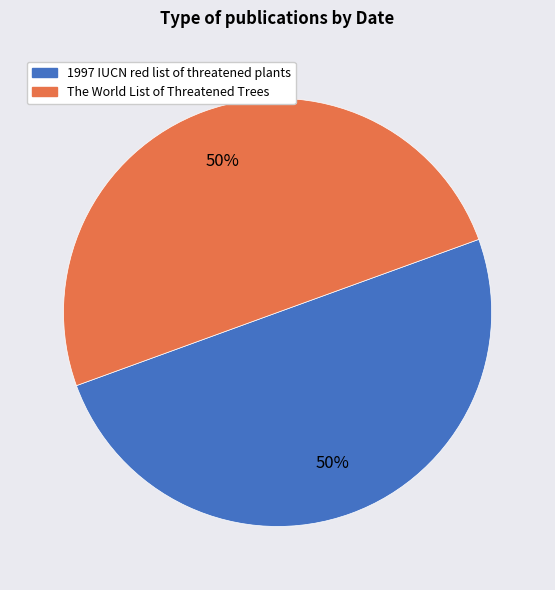

Is it true that 1997 IUCN red list of threatened plants is 38% of the pie?

False